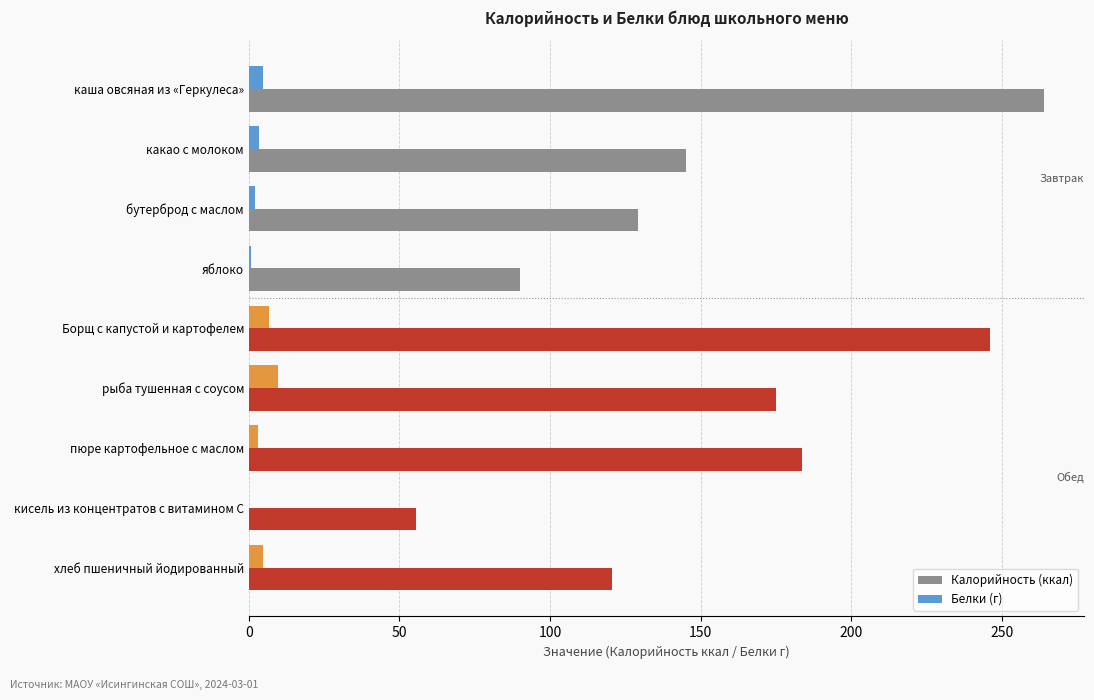

The Калорийность (ккал) series shows 55.4 at кисель из концентратов с витамином С. True or false?

True